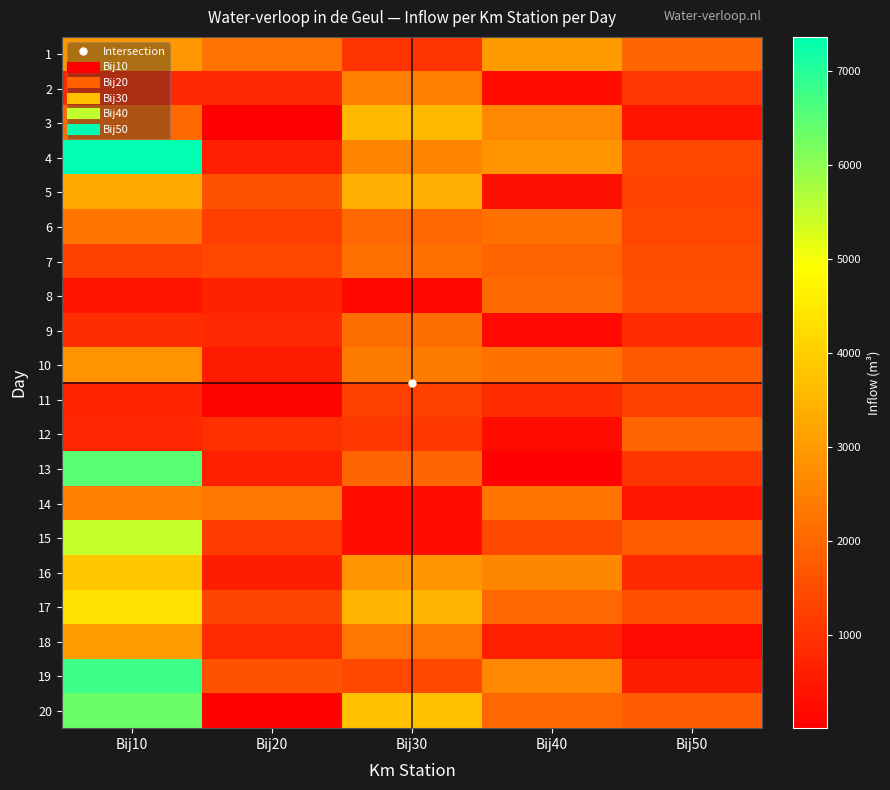

How many distinct data groups are displayed?

20